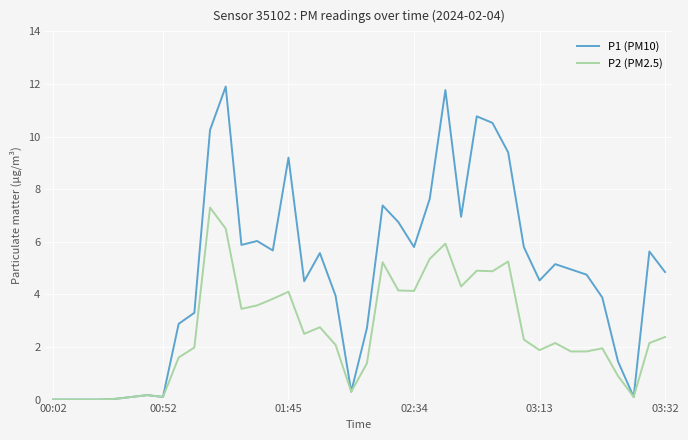

Which series has the largest range (max minus min)?

P1 (PM10)